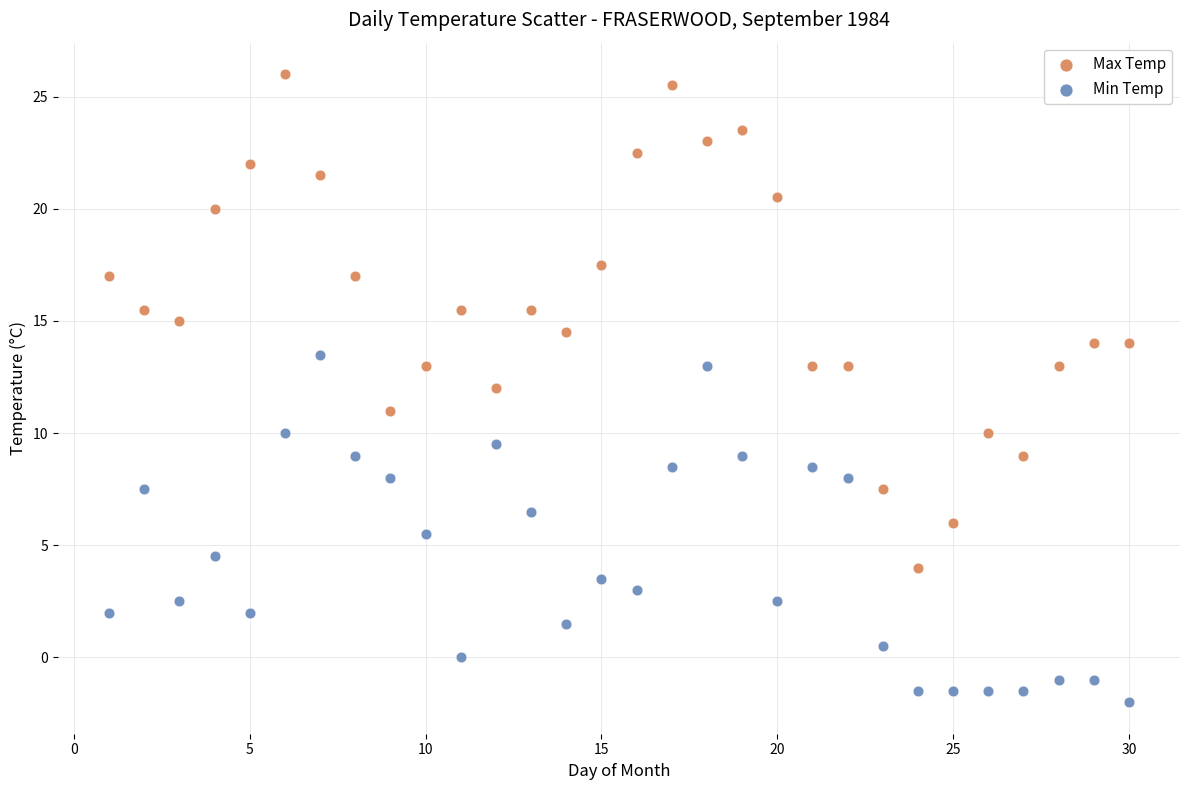

What are all the series names shown in the legend?

Max Temp, Min Temp